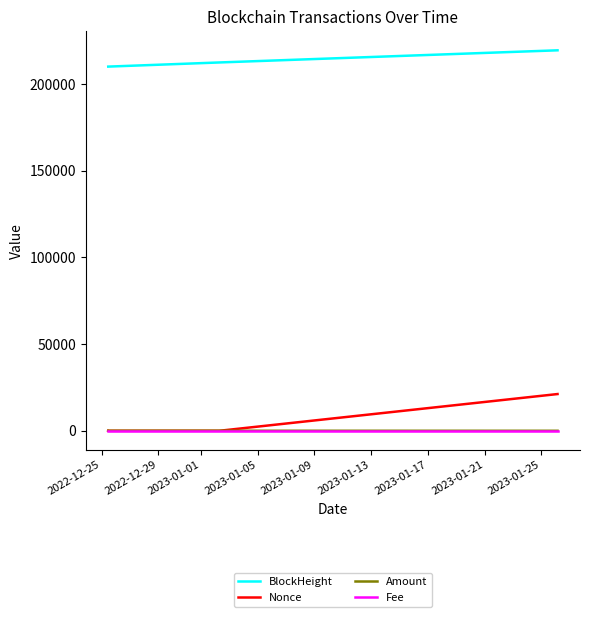

True or false: BlockHeight and Fee cross at least once.

False